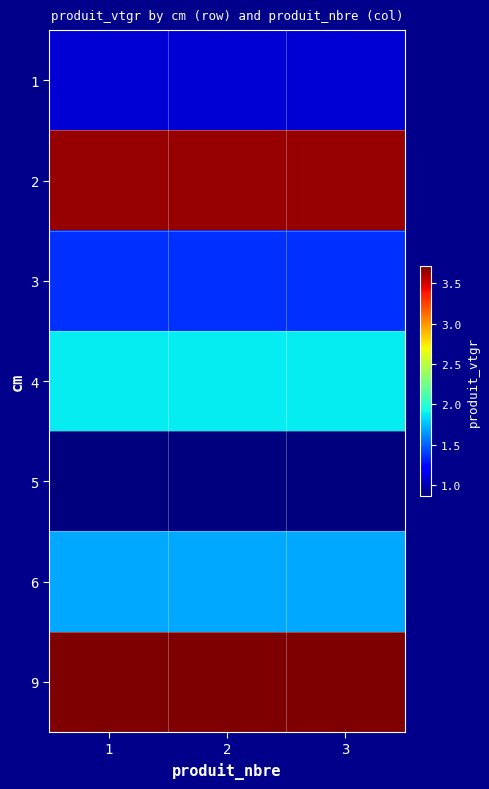

Reading left to right, list all the values displayed in this chart.

1: 1=1.1	2=1.1	3=1.1
2: 1=3.6	2=3.6	3=3.6
3: 1=1.4	2=1.4	3=1.4
4: 1=1.9	2=1.9	3=1.9
5: 1=0.9	2=0.9	3=0.9
6: 1=1.7	2=1.7	3=1.7
9: 1=3.7	2=3.7	3=3.7